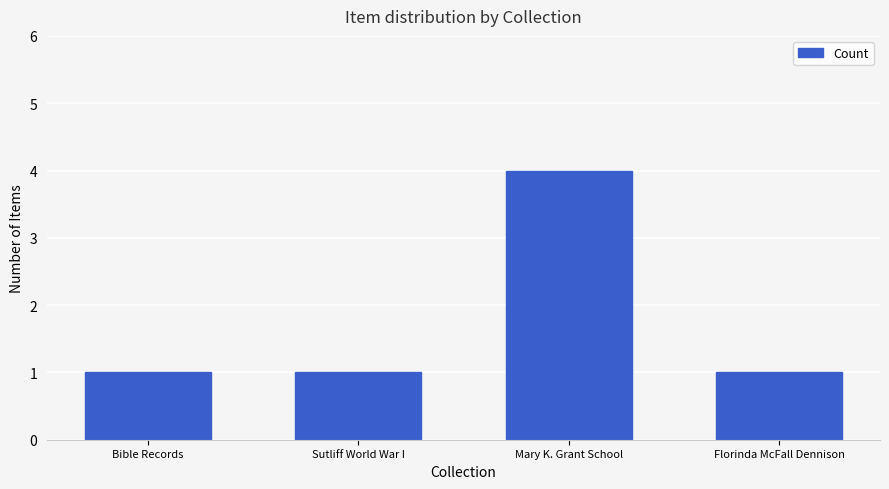

How many bars are there in total?

4